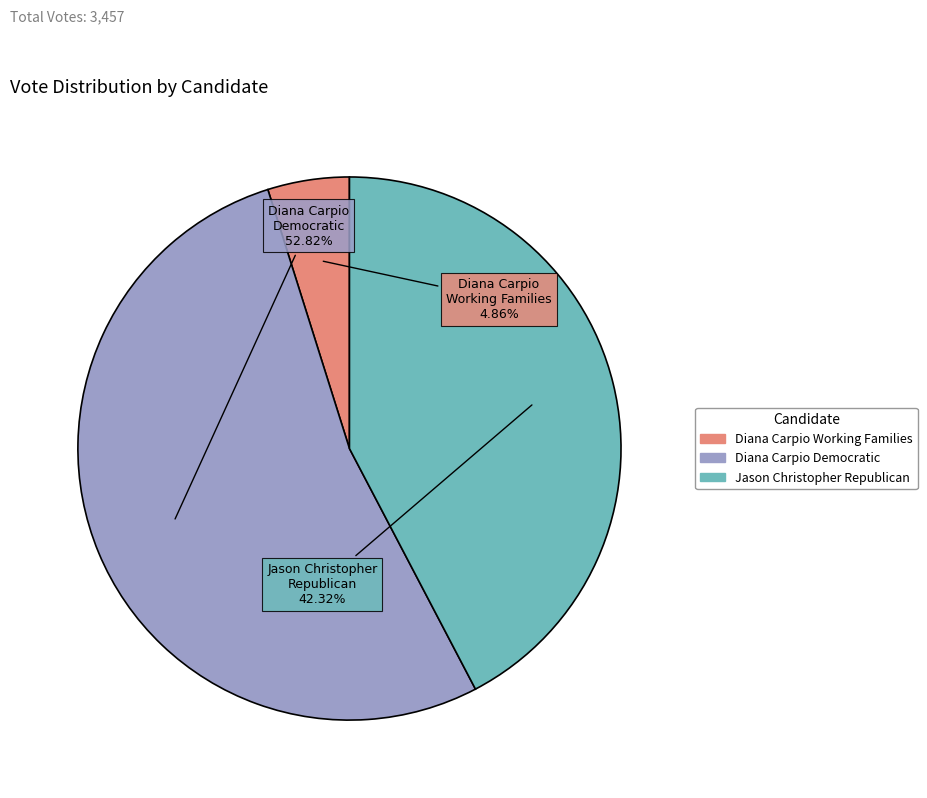

What is the smallest slice in the pie chart?

Diana Carpio Working Families